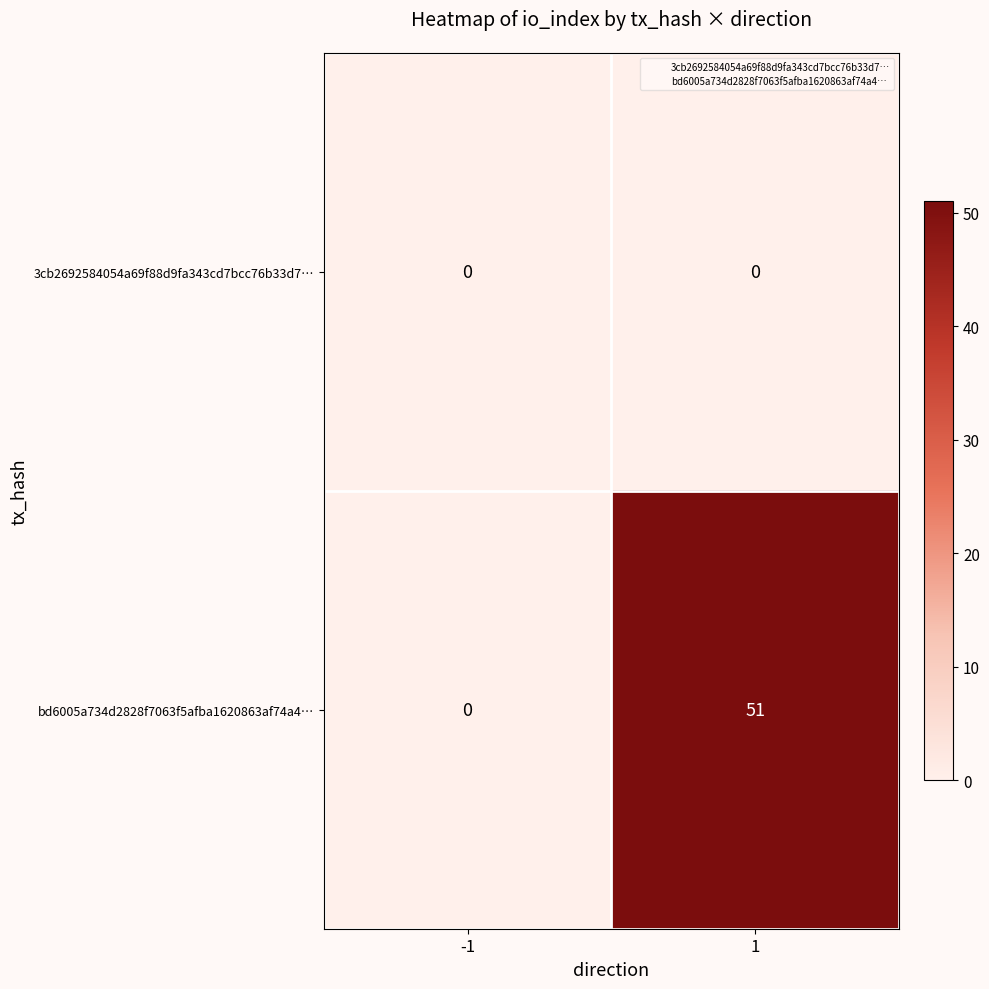

Count the number of categories in the chart.

2